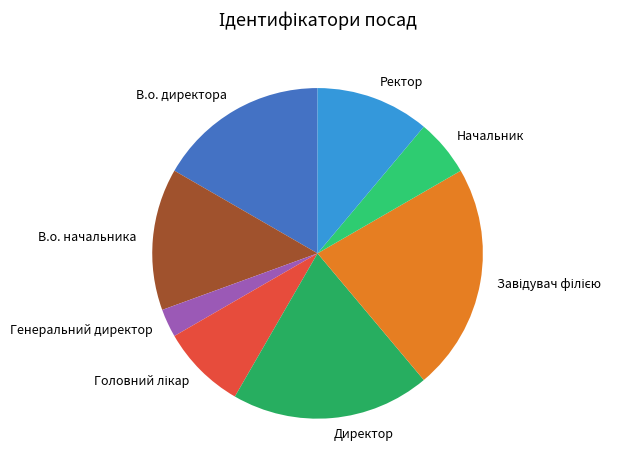

Is there any slice that represents more than half of the pie?

No